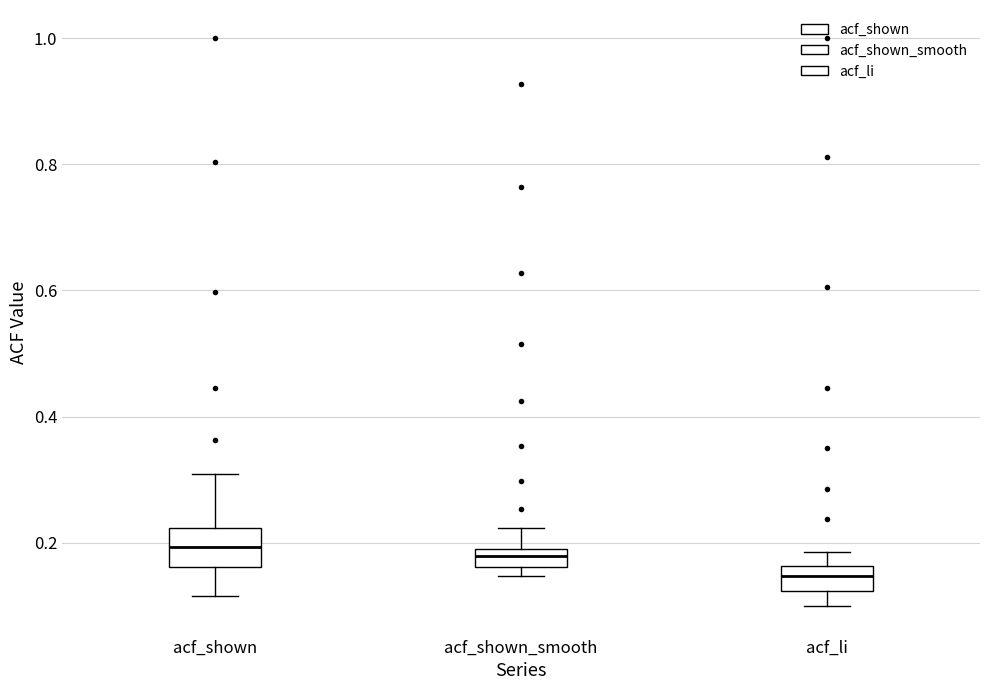

Where does the upper whisker of the box for acf_li end on the y-axis? The values are not printed on the chart, so give them approximately, as read against the axis.

0.18